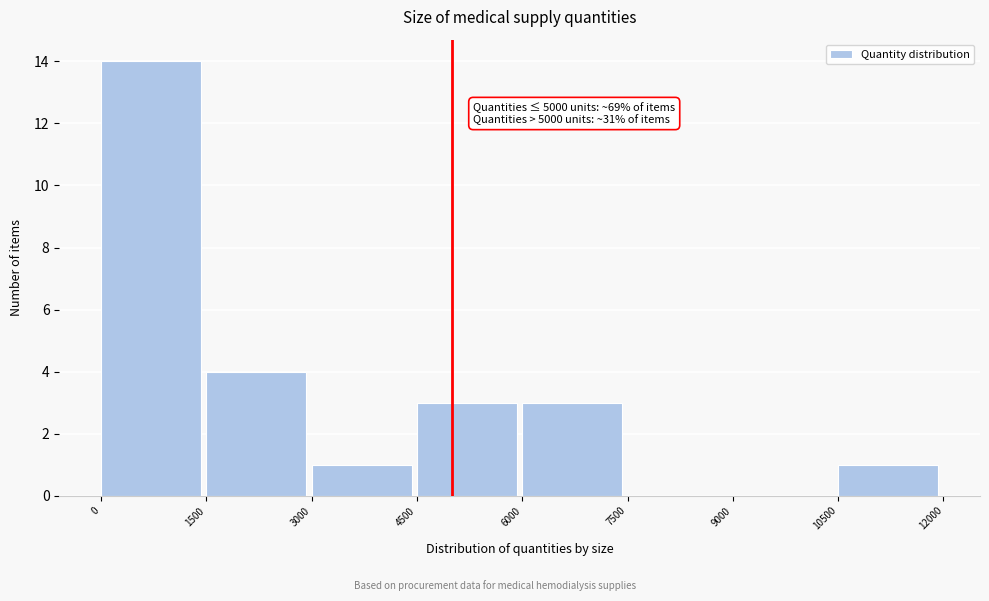

Which range on the x-axis has the tallest bar?

0 to 1500